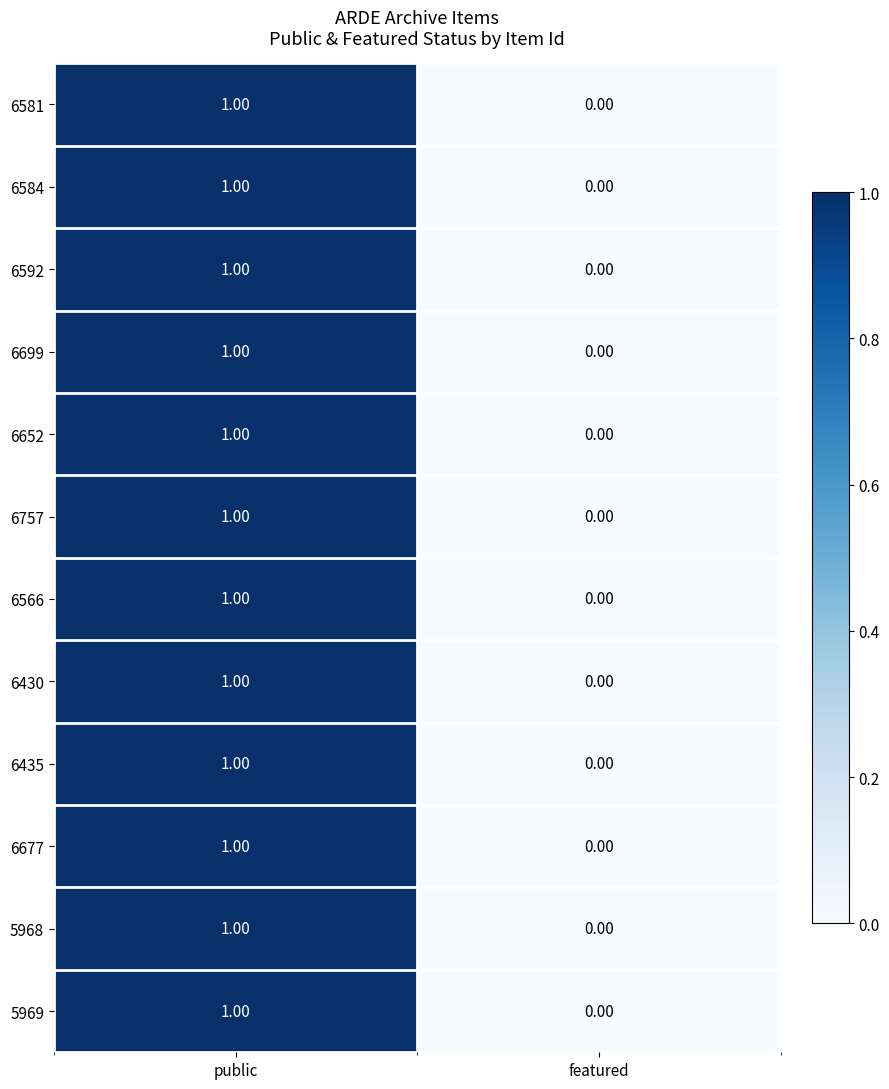

Where is 6592 nearest to the value 0?

featured